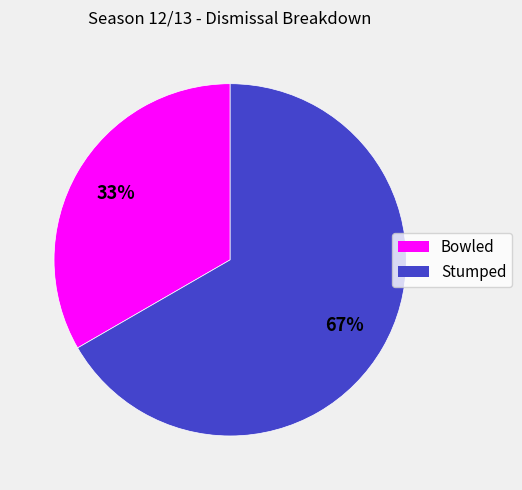

To the nearest percent, what portion does Bowled represent?

33%